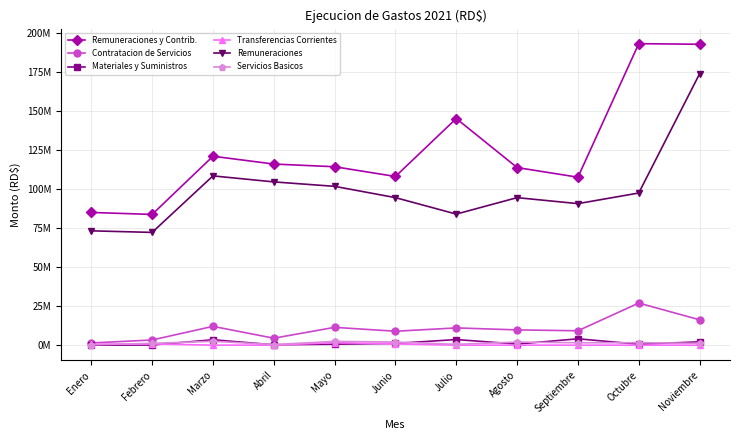

What are all the series names shown in the legend?

Remuneraciones y Contrib., Contratacion de Servicios, Materiales y Suministros, Transferencias Corrientes, Remuneraciones, Servicios Basicos